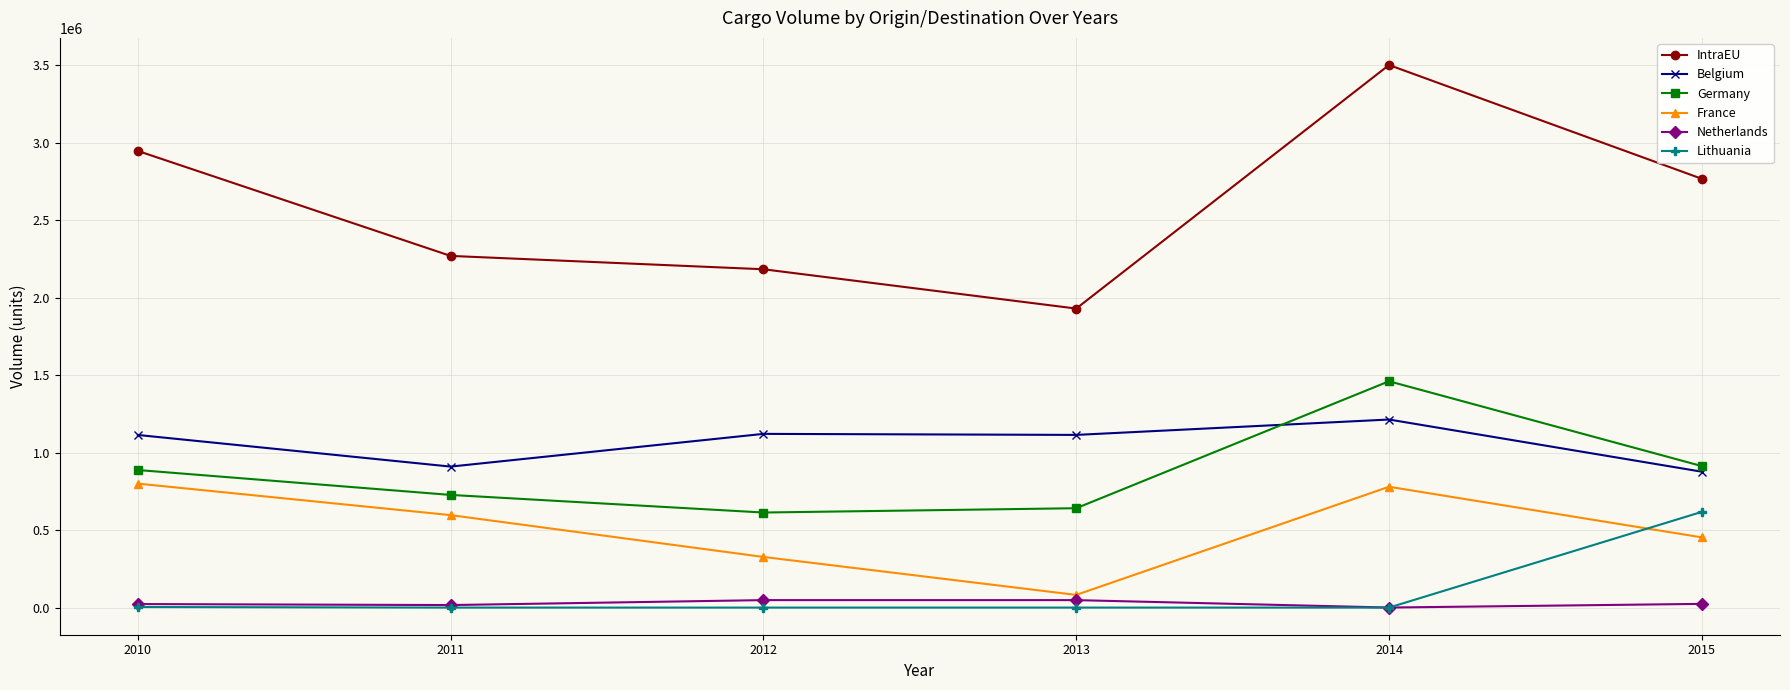

Which series has the largest total across all categories?

IntraEU